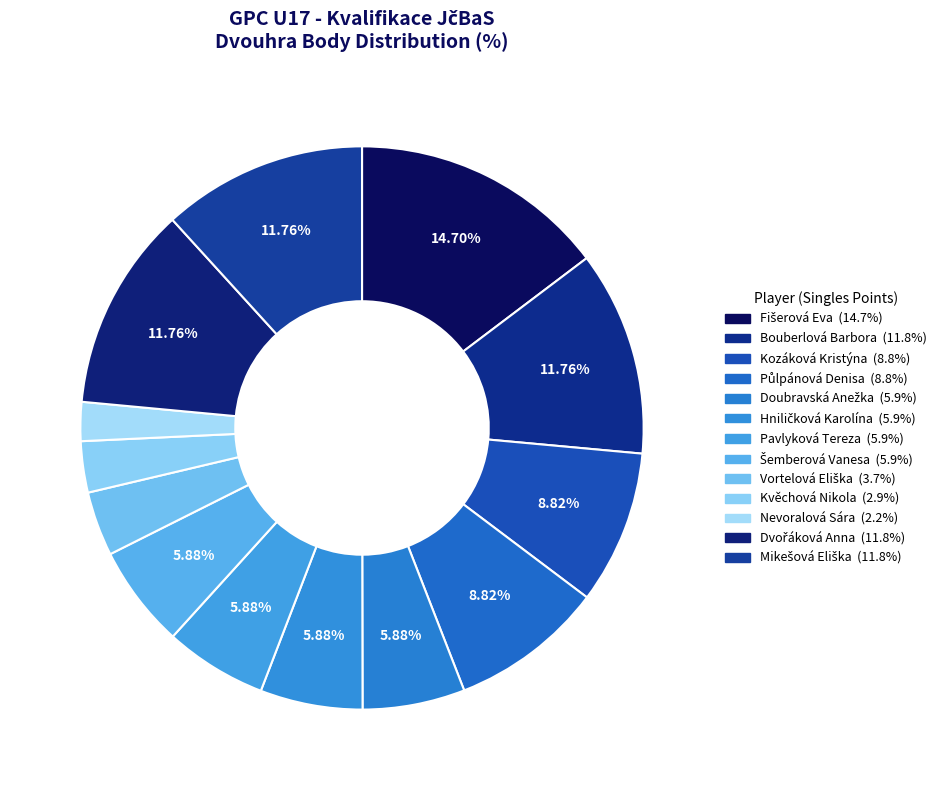

How many slices are in this pie chart?

13